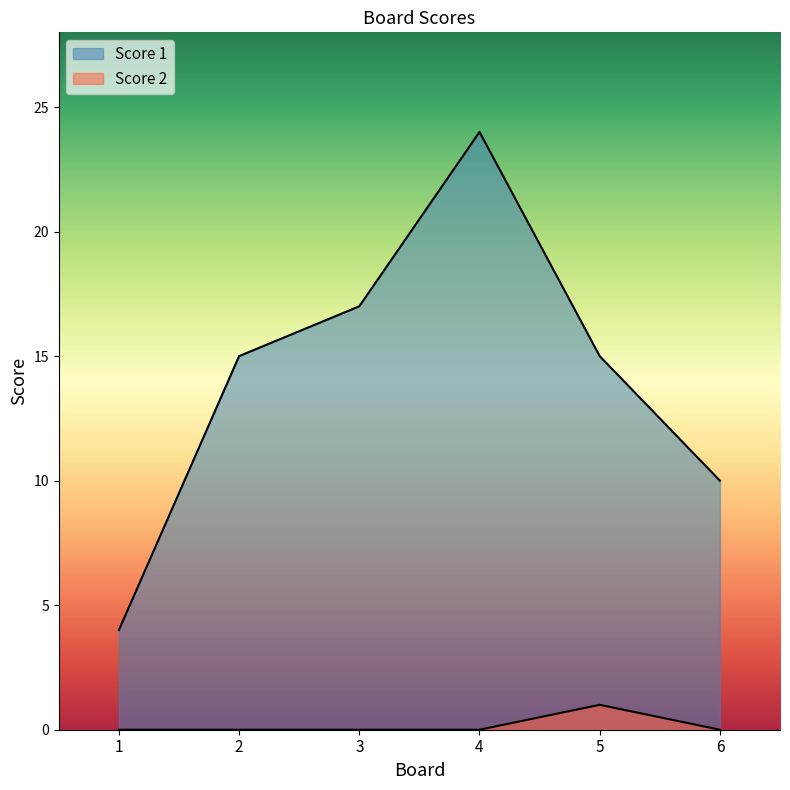

Between 2 and 5, which series saw the biggest shift?

Score 2